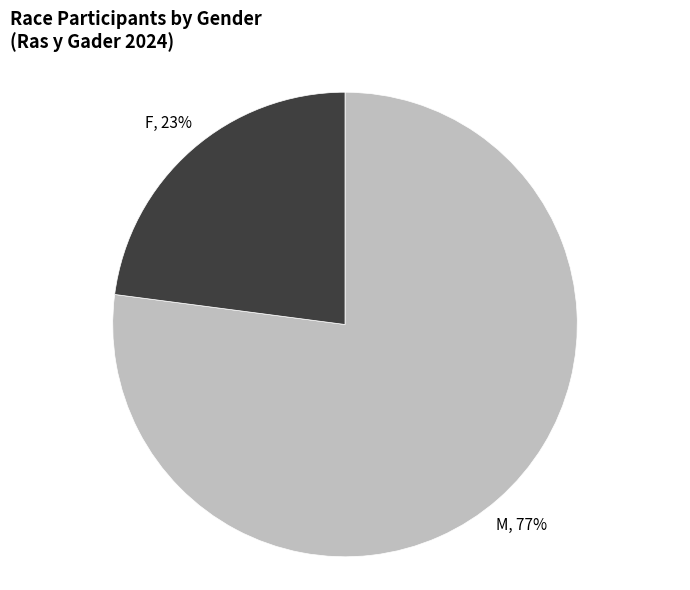

To the nearest percent, what portion does F represent?

23%